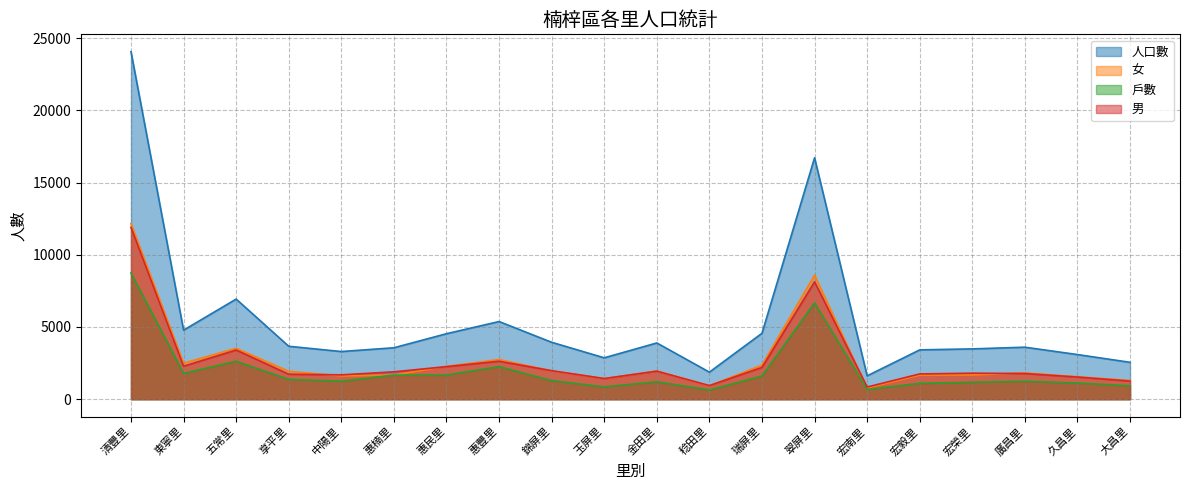

Reading right to left, transcribe all the data shown in this chart.

人口數: 2555	3092	3602	3484	3417	1618	16714	4565	1875	3896	2866	3942	5378	4535	3562	3301	3666	6933	4781	24057
女: 1298	1557	1824	1681	1667	773	8589	2363	931	1953	1434	1967	2748	2279	1665	1614	1935	3528	2496	12156
戶數: 932	1120	1243	1175	1101	677	6671	1608	641	1208	856	1289	2257	1676	1671	1251	1376	2628	1795	8741
男: 1257	1535	1778	1803	1750	845	8125	2202	944	1943	1432	1975	2630	2256	1897	1687	1731	3405	2285	11901